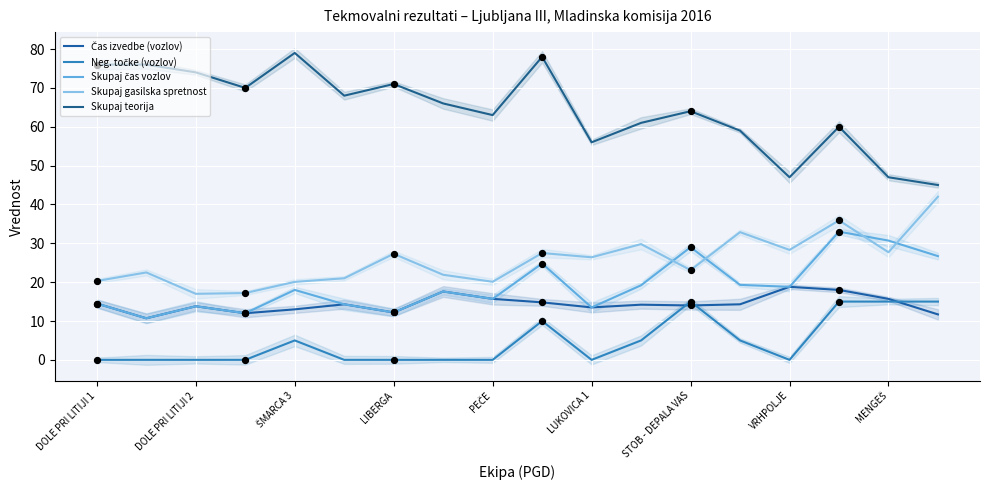

Which series has the largest total across all categories?

Skupaj teorija